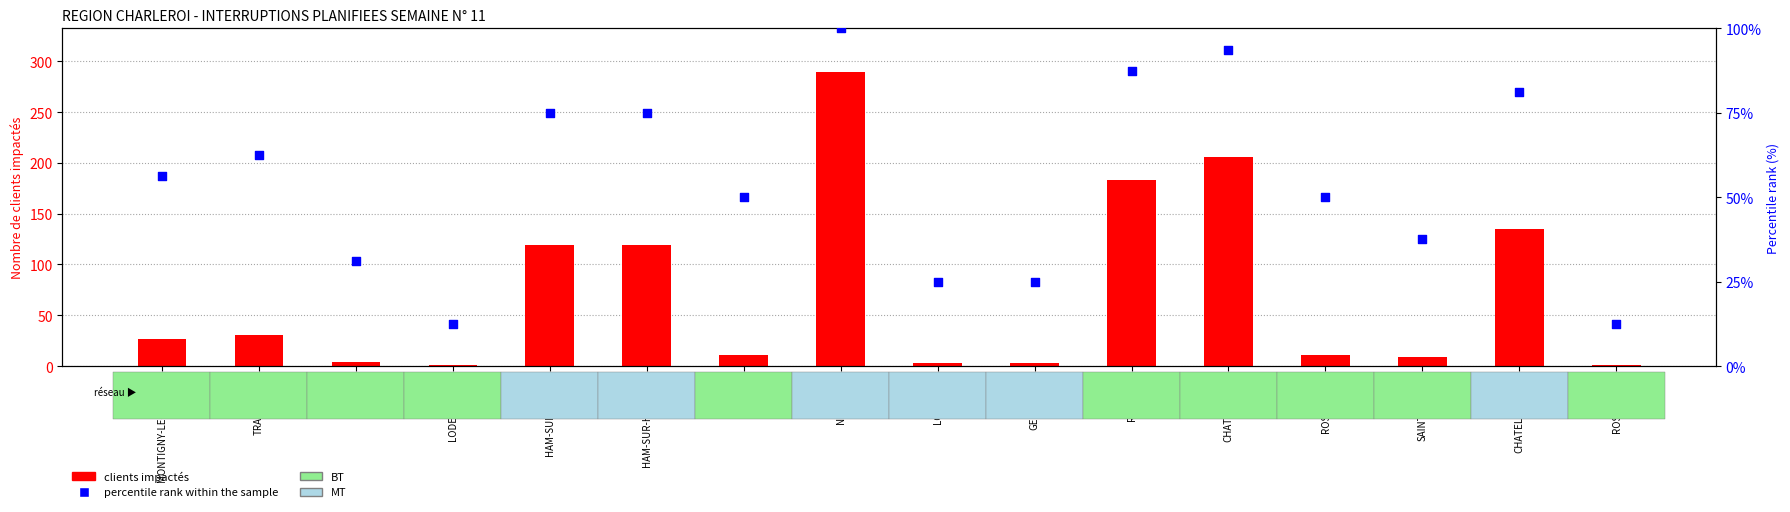

At how many categories does at least one series exceed 157?

3